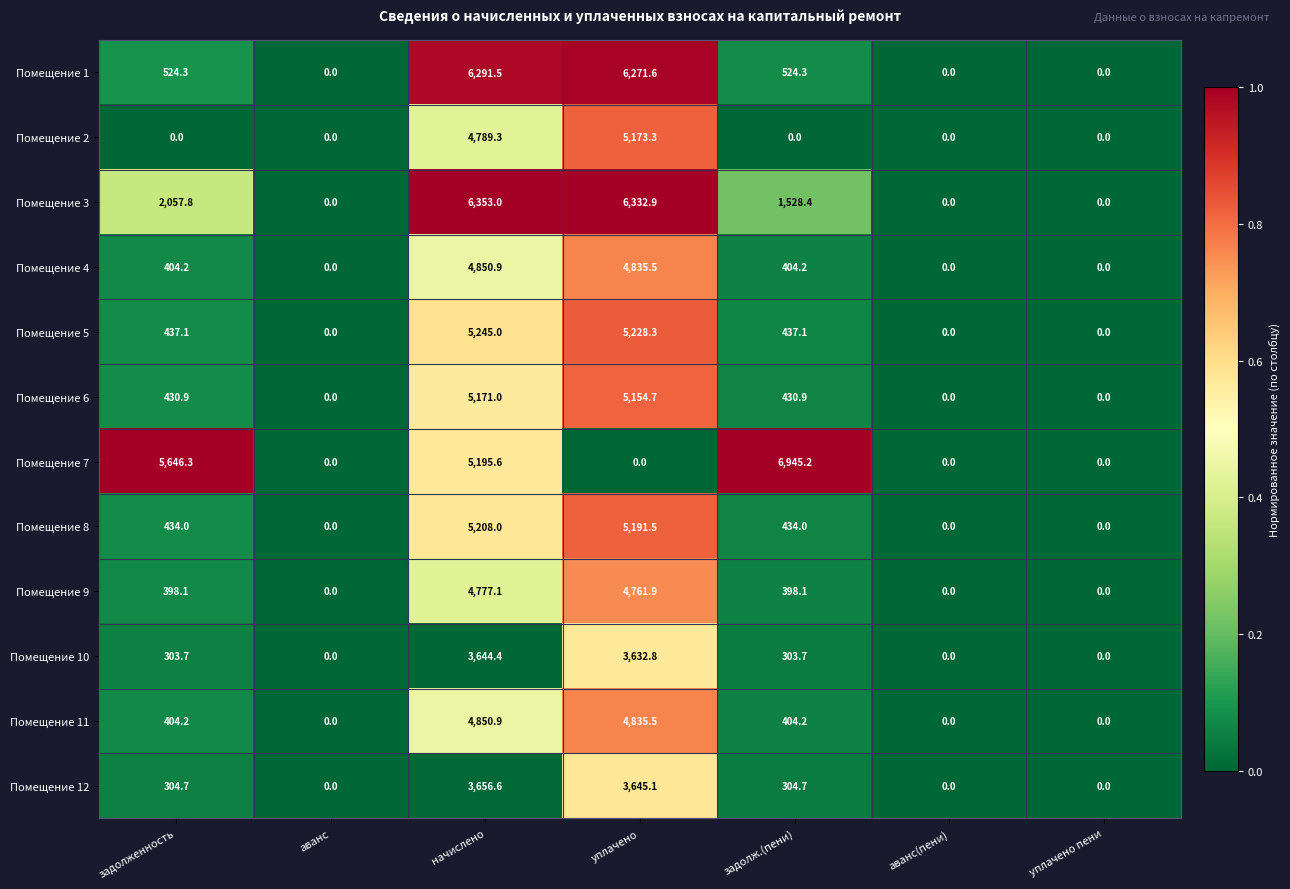

At which category is the sum across all series the highest?

начислено